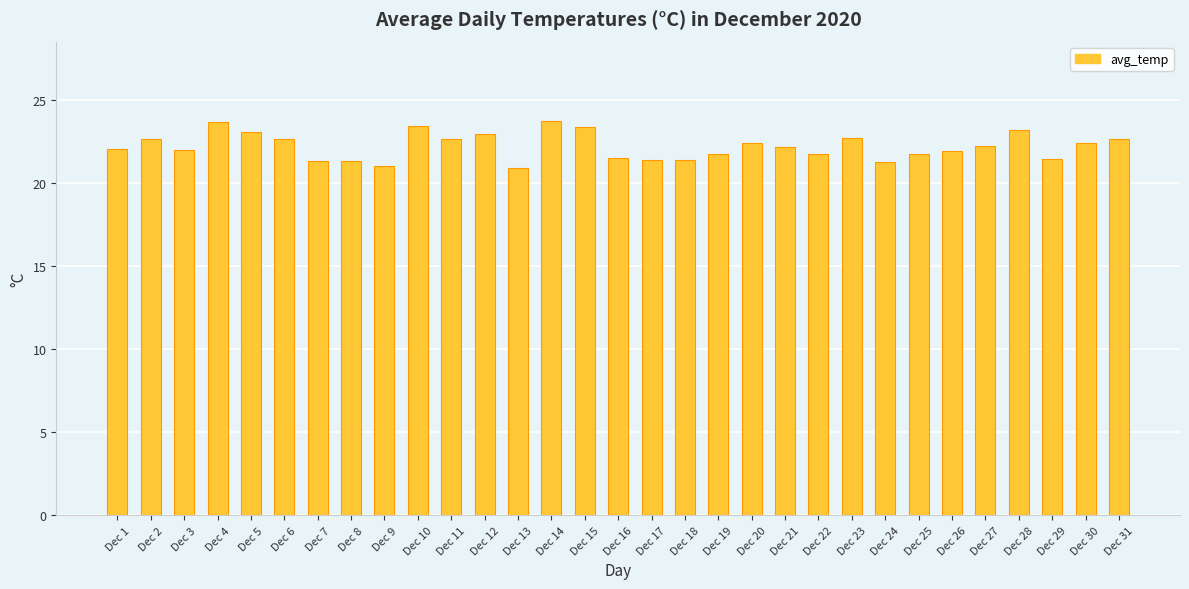

How many bars are there in total?

31